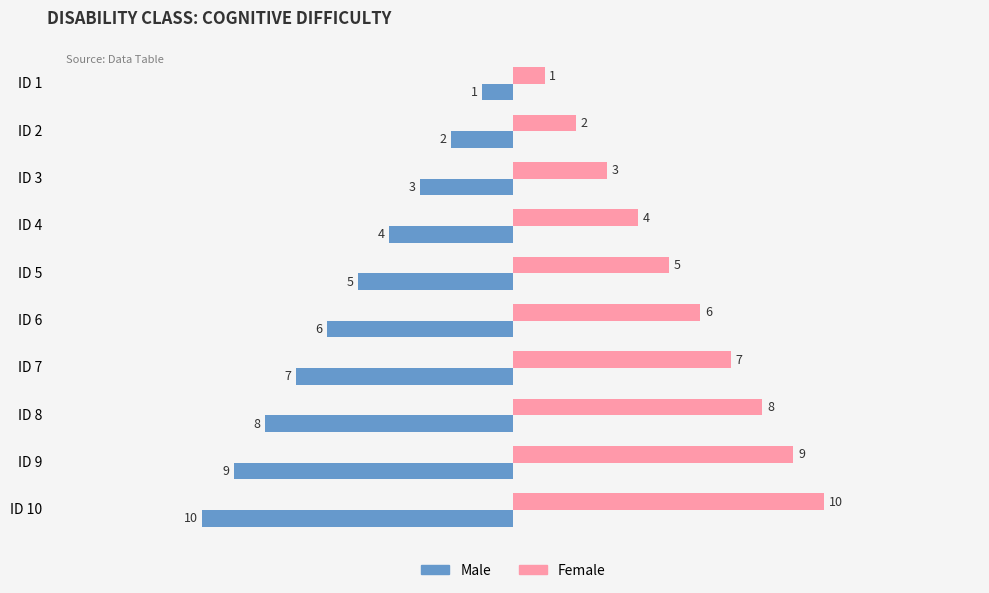

What is the spread (max minus min) of values at ID 3?

6